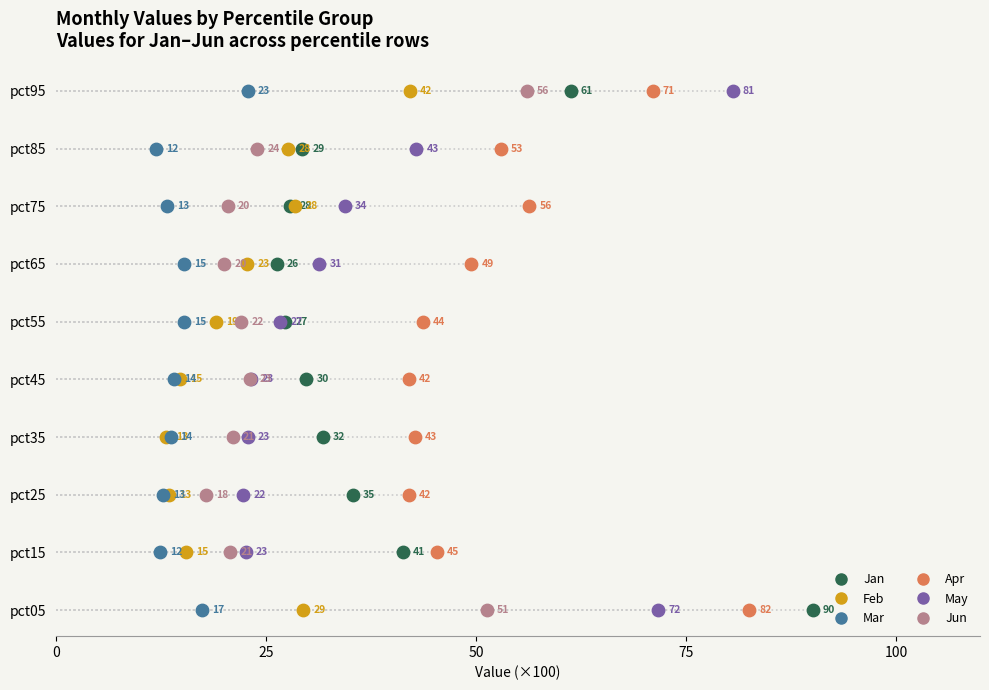

What are all the series names shown in the legend?

Jan, Feb, Mar, Apr, May, Jun